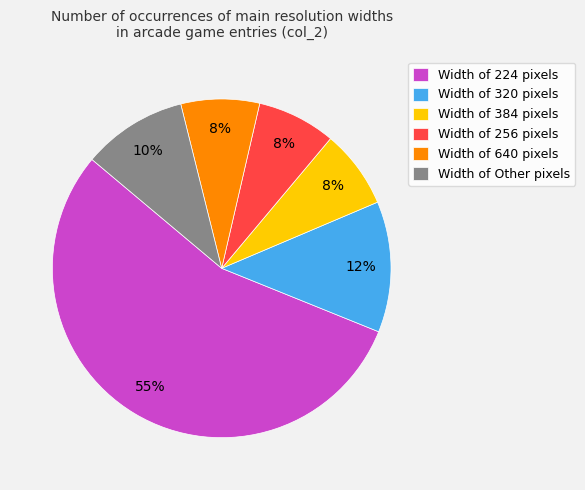

To the nearest percent, what portion does Width of Other pixels represent?

10%